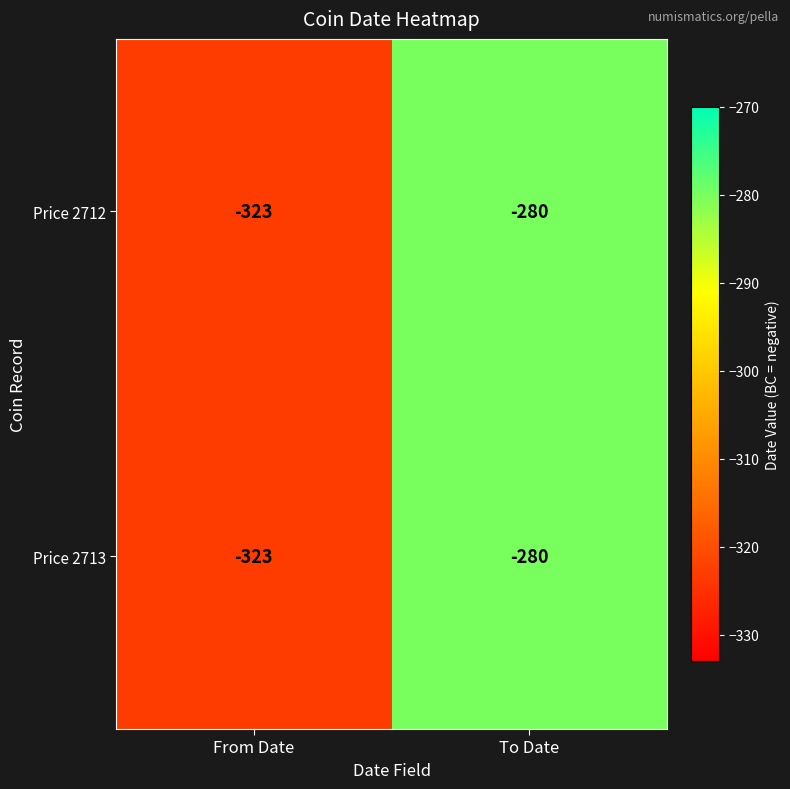

The value of Price 2712 at From Date is -107. True or false?

False